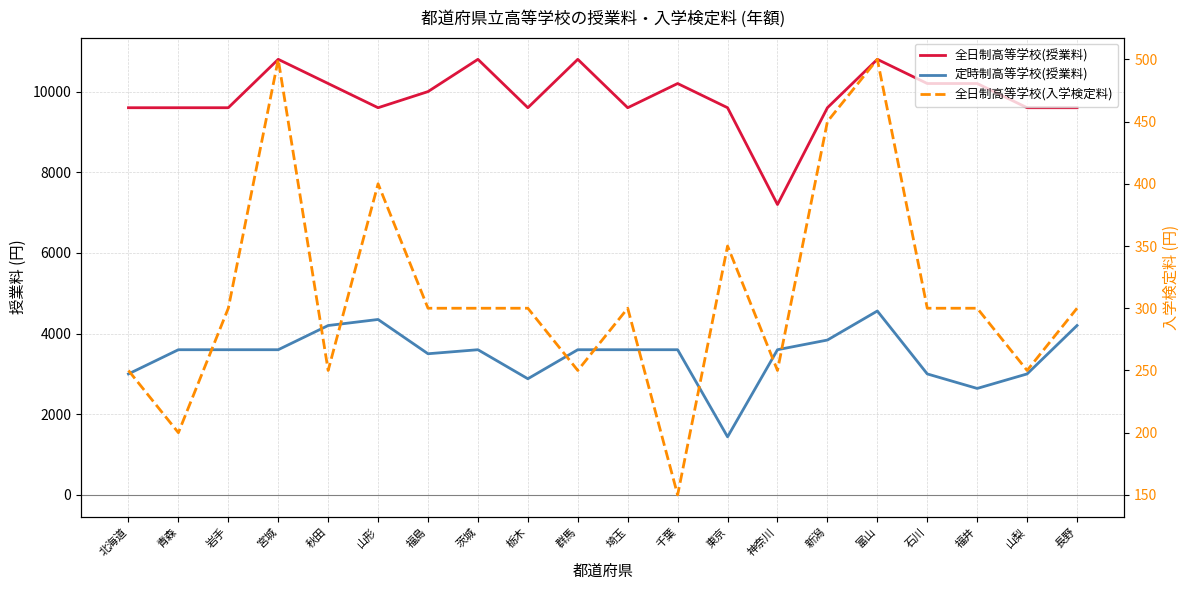

How many interior local peaks does the 全日制高等学校(授業料) series have?

5